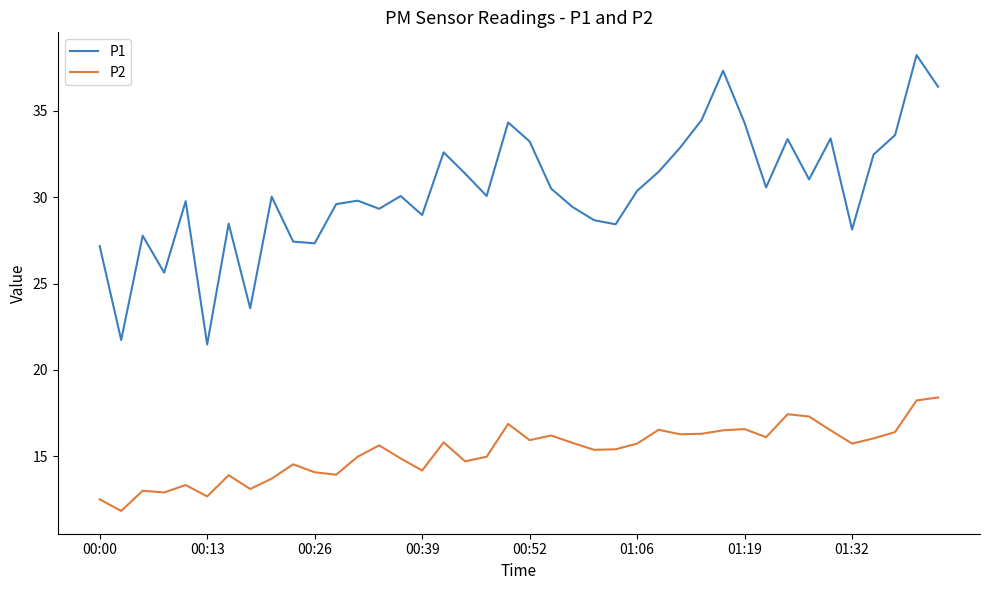

What is the difference between the maximum and second lowest values in the P2 series?

5.9